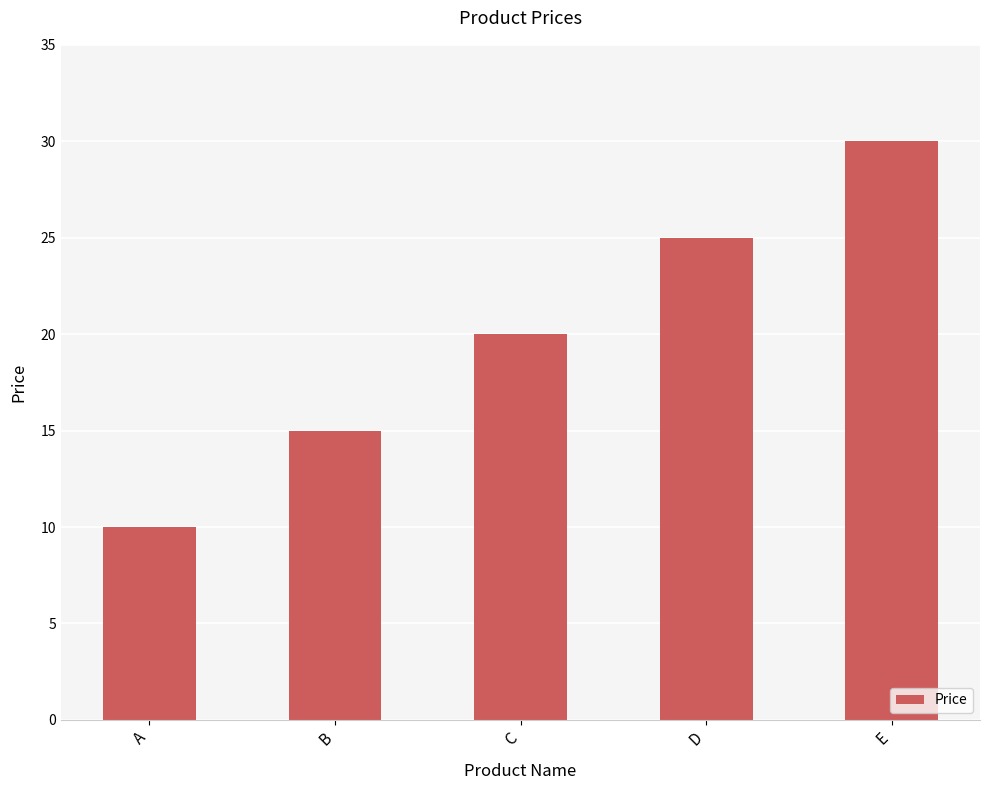

How many values are below 20?

2